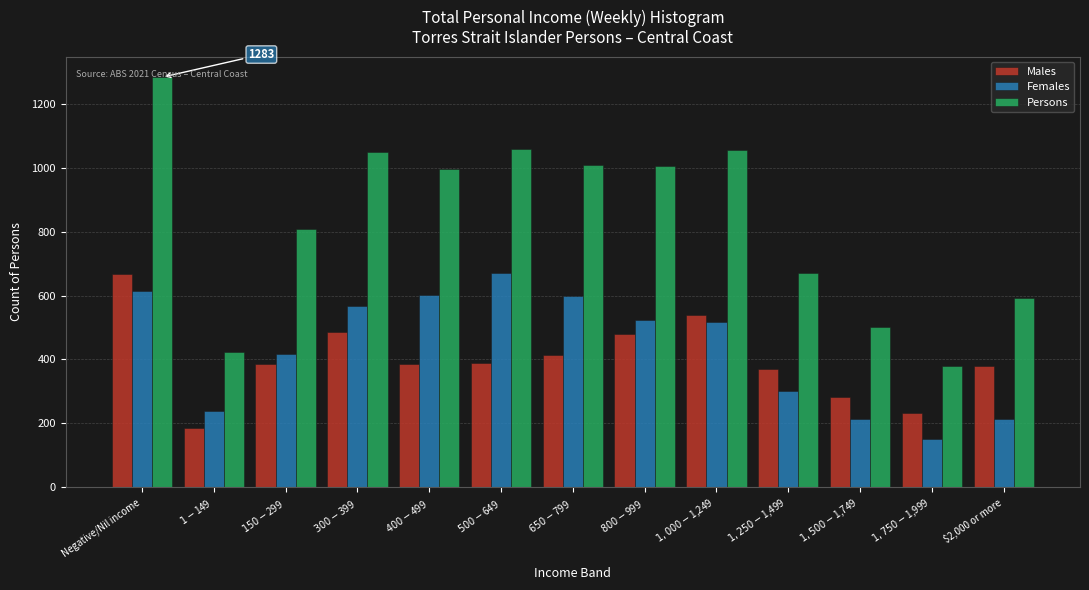

What is the sum of all Females values?

5630